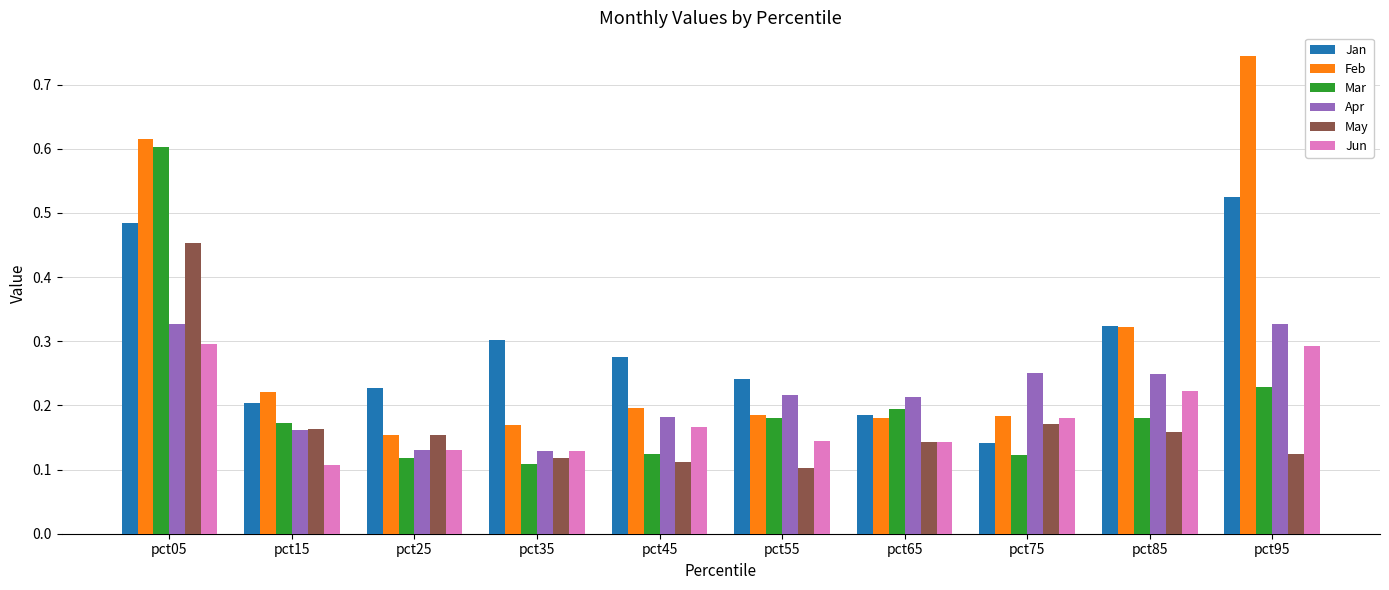

True or false: Apr has a value of 0.3 at pct05.

True